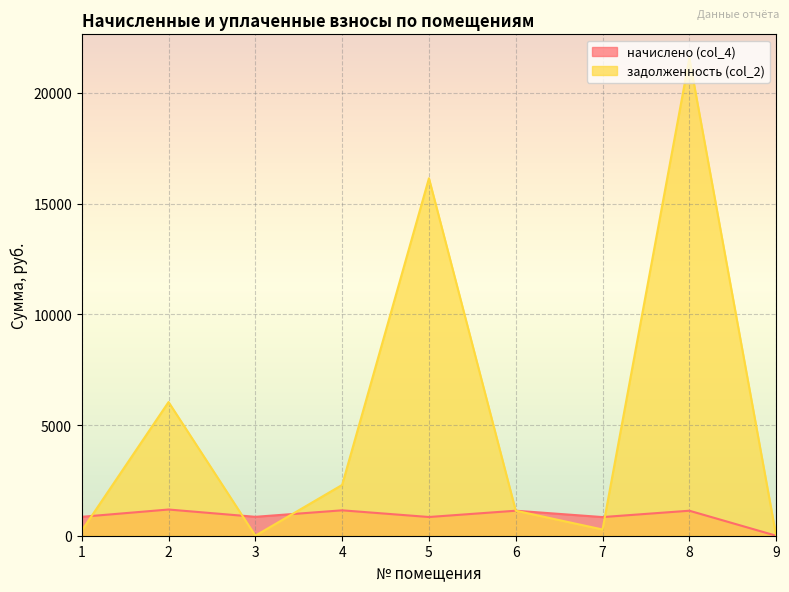

How many series are shown in this chart?

2